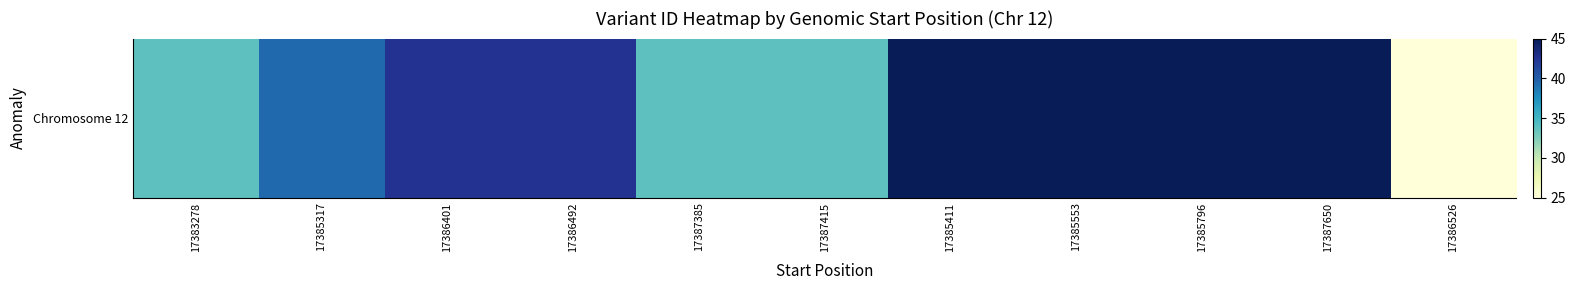

Is it true that the value at 17385553 is 45.0?

True